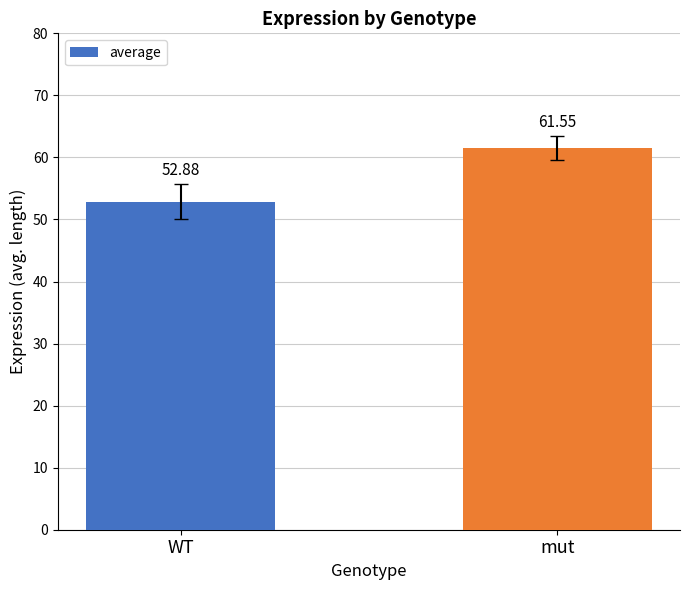

What is the change in value from WT to mut?

+8.7